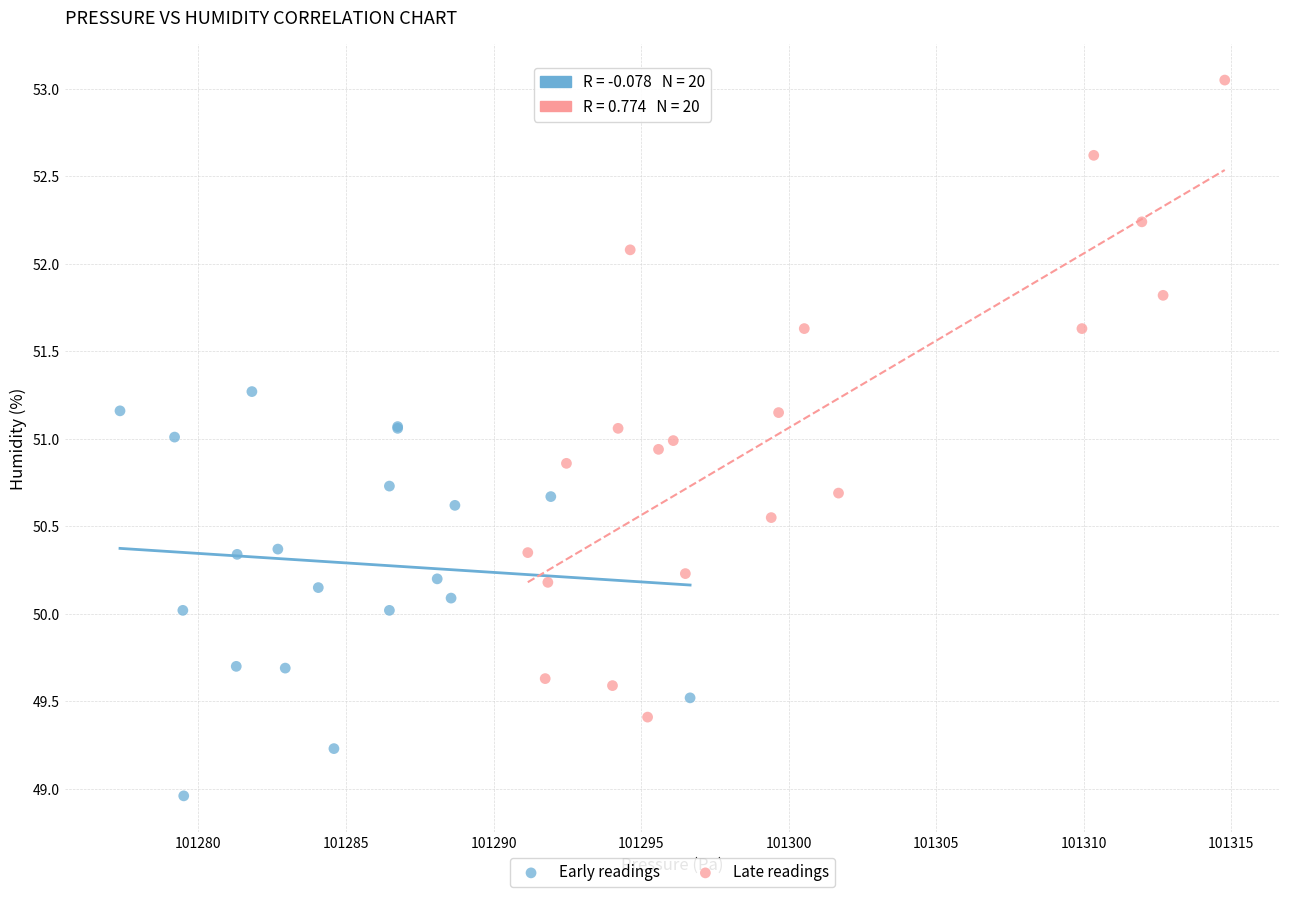

Which series contains the lowest Y value?

Early readings